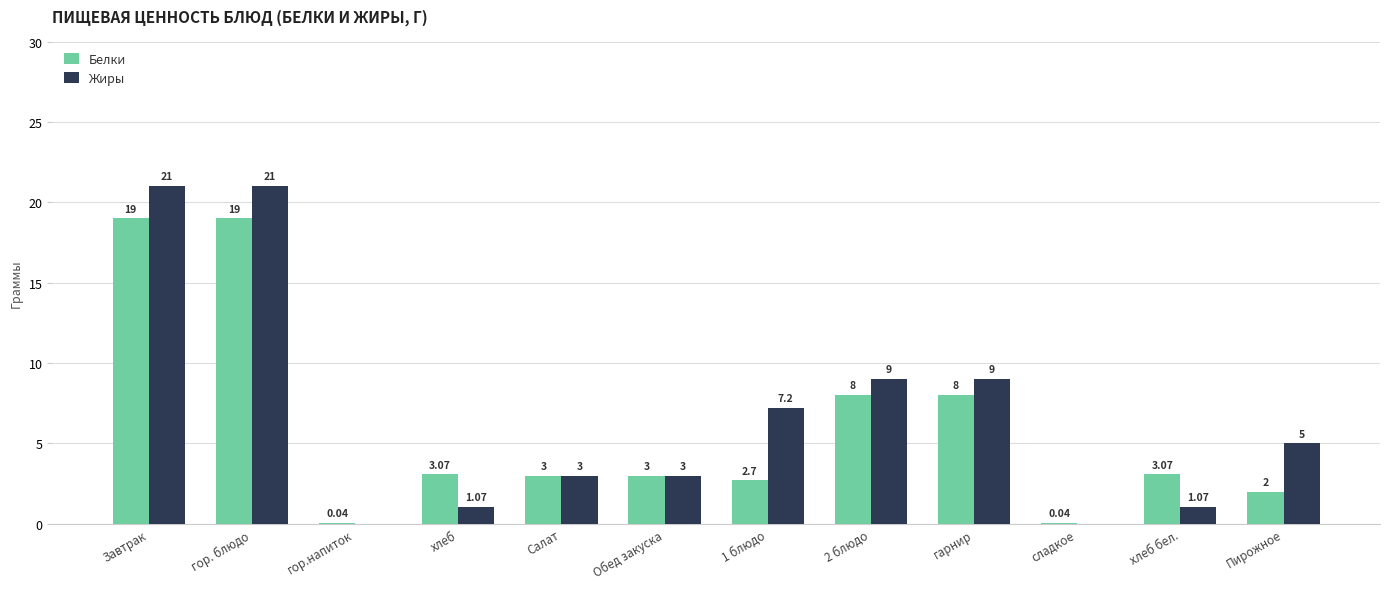

What is the total value across all series at гор. блюдо?

40.0